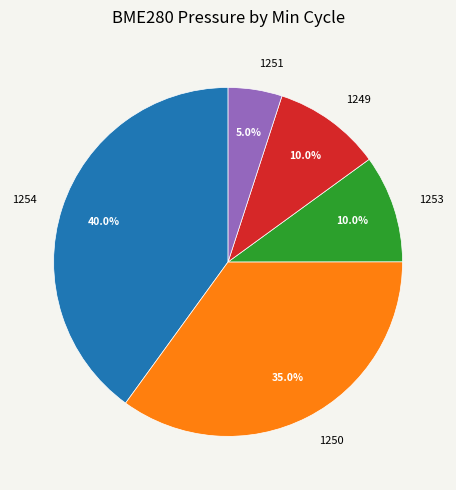

Do 1250 and 1254 together represent more than half of the pie?

Yes